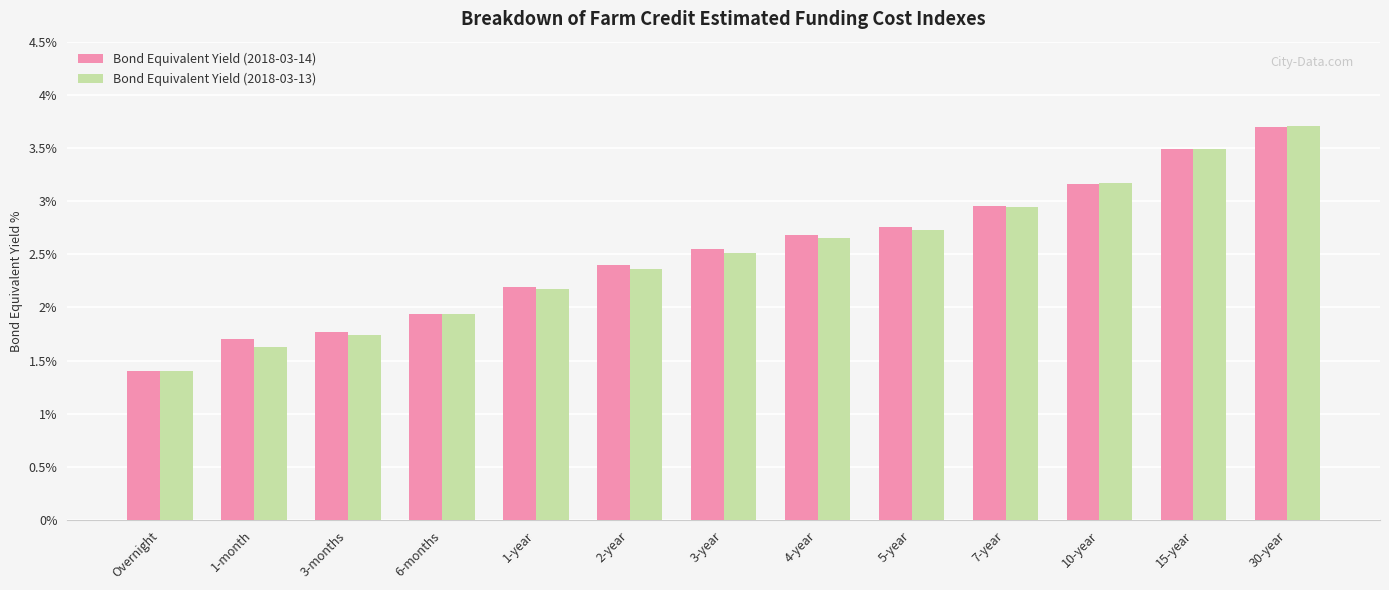

The value of Bond Equivalent Yield (2018-03-13) at 10-year is 3.2. True or false?

True